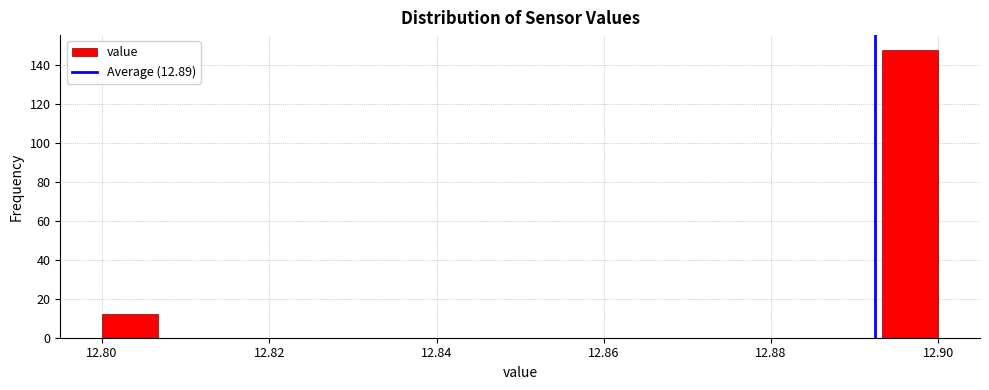

Read against the x-axis, roughly where is the centre of the tallest bar?

12.896